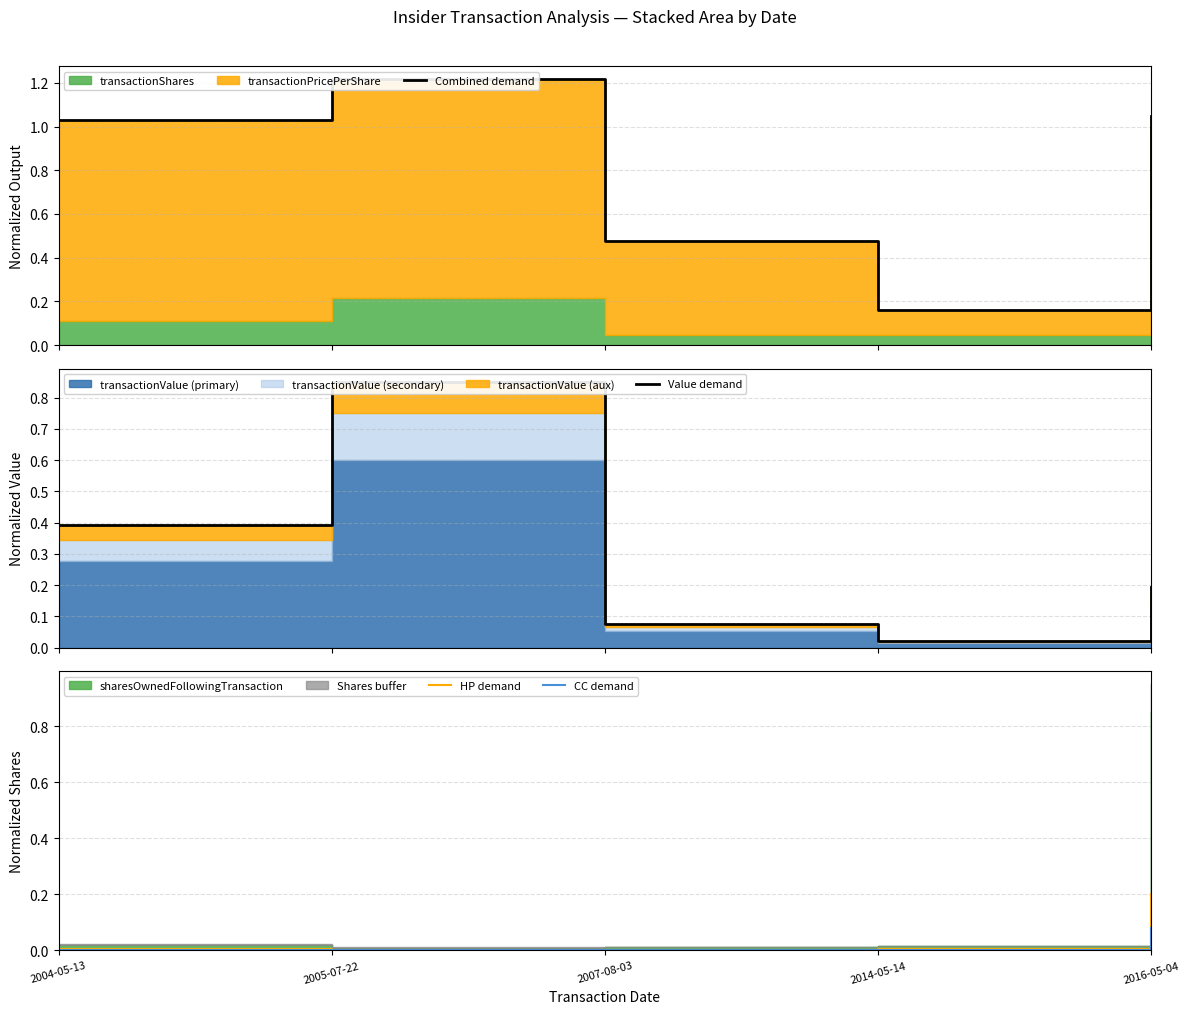

At 2014-05-14, list the series in order from largest to smallest.

Combined demand, Value demand, HP demand, CC demand